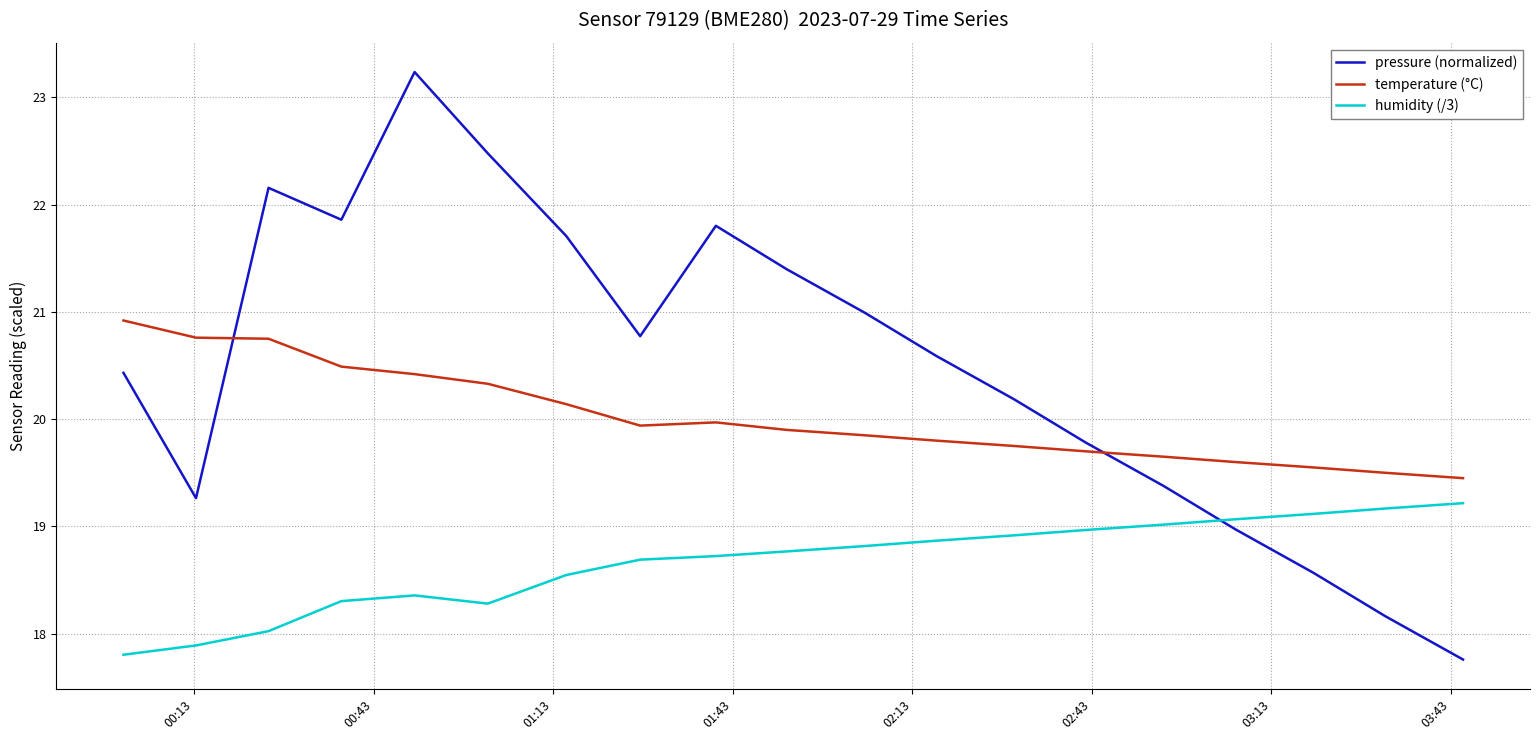

True or false: humidity (/3) and temperature (°C) cross at least once.

False